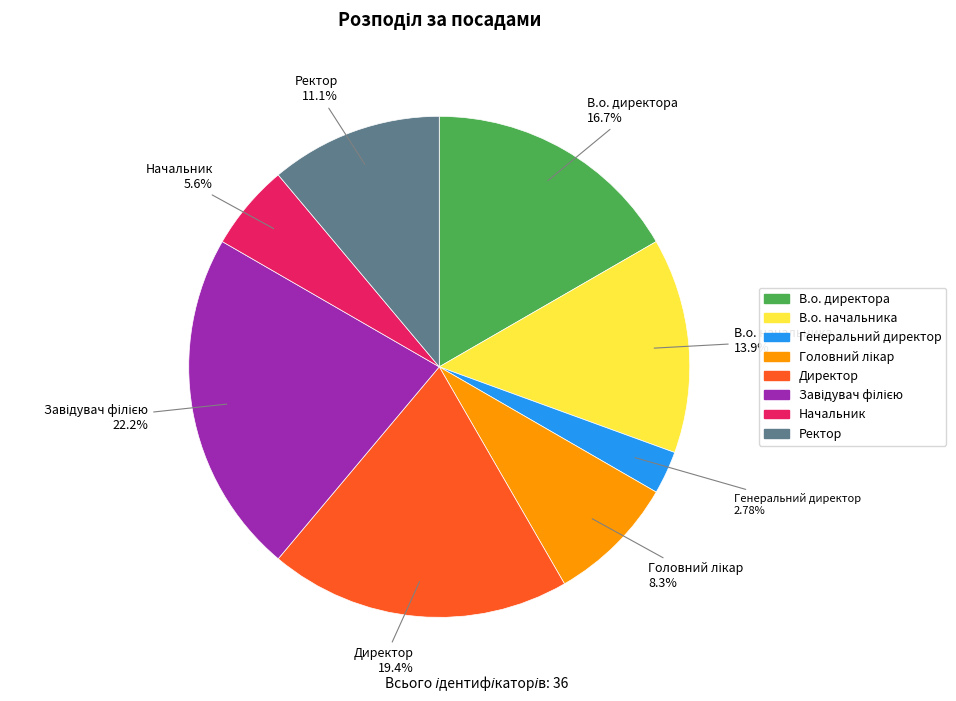

True or false: Генеральний директор accounts for 3% of the total.

True